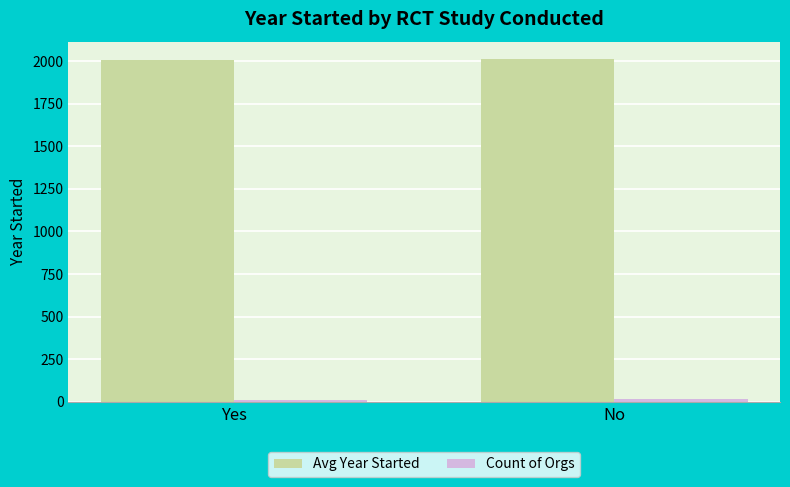

What is the maximum value for Avg Year Started?

2013.4